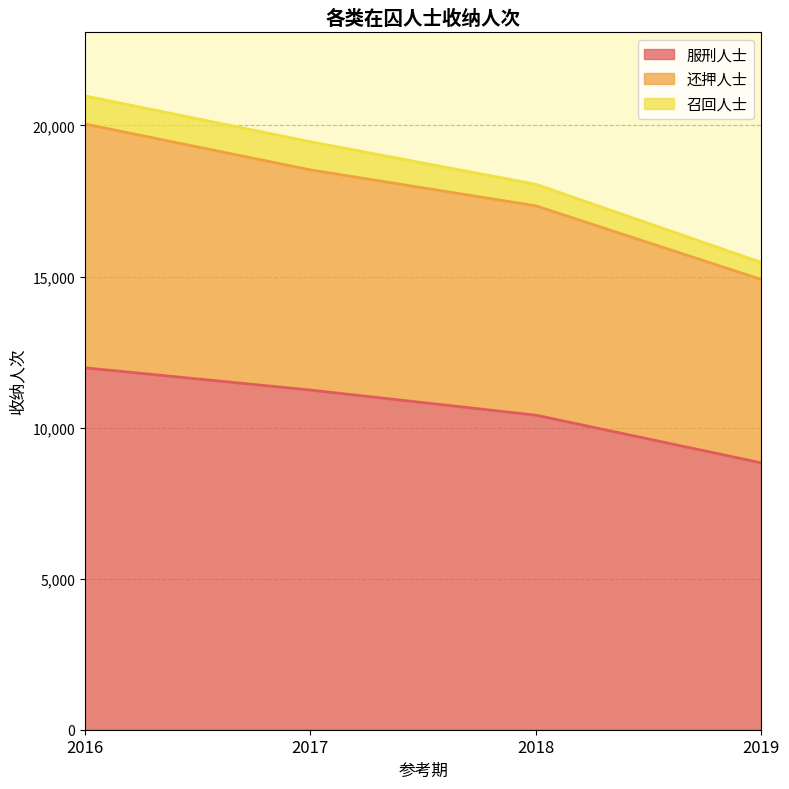

What is the maximum value shown in the chart?

20049